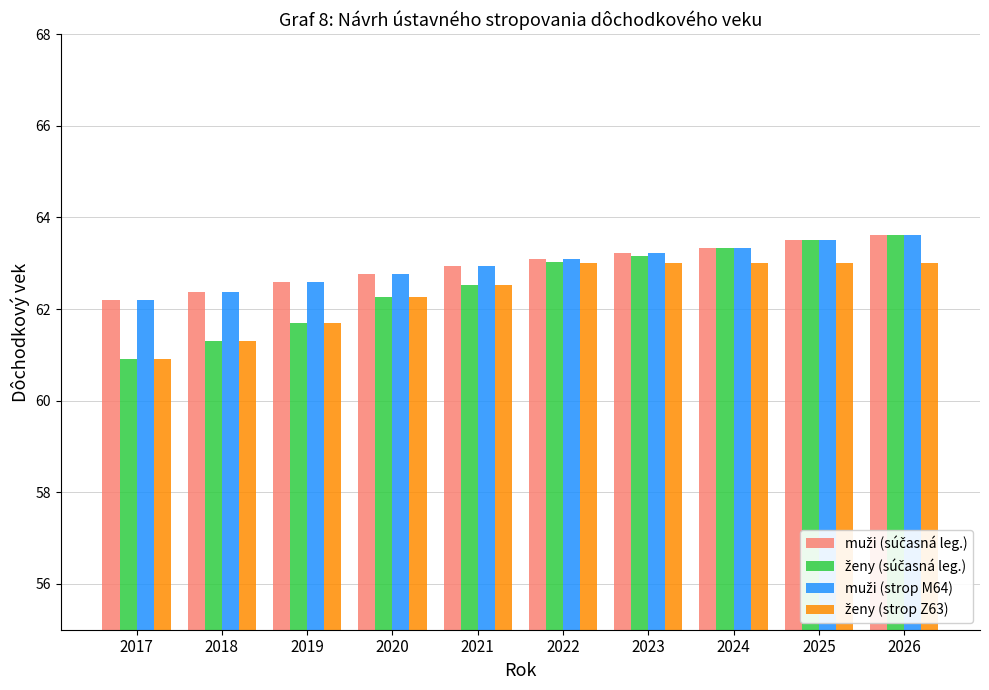

What is the spread (max minus min) of values at 2017?

1.3